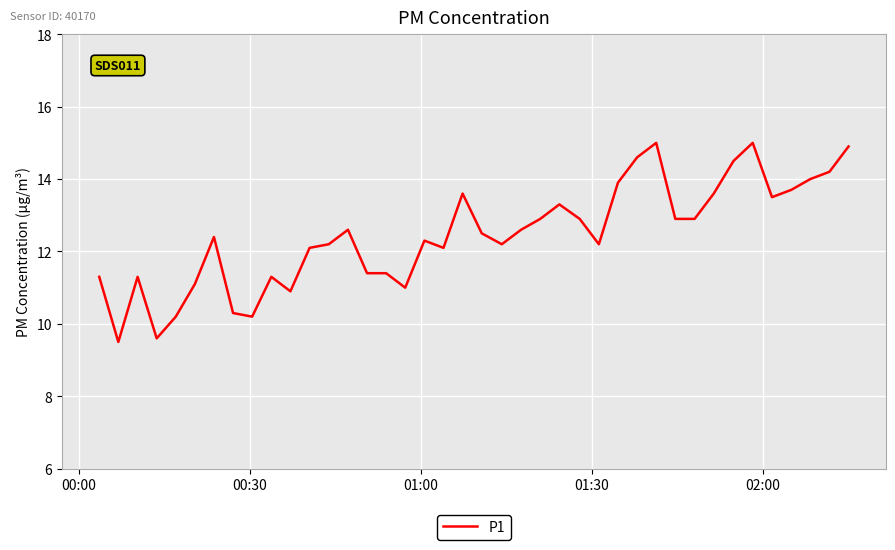

What is the minimum value shown in the chart?

9.5